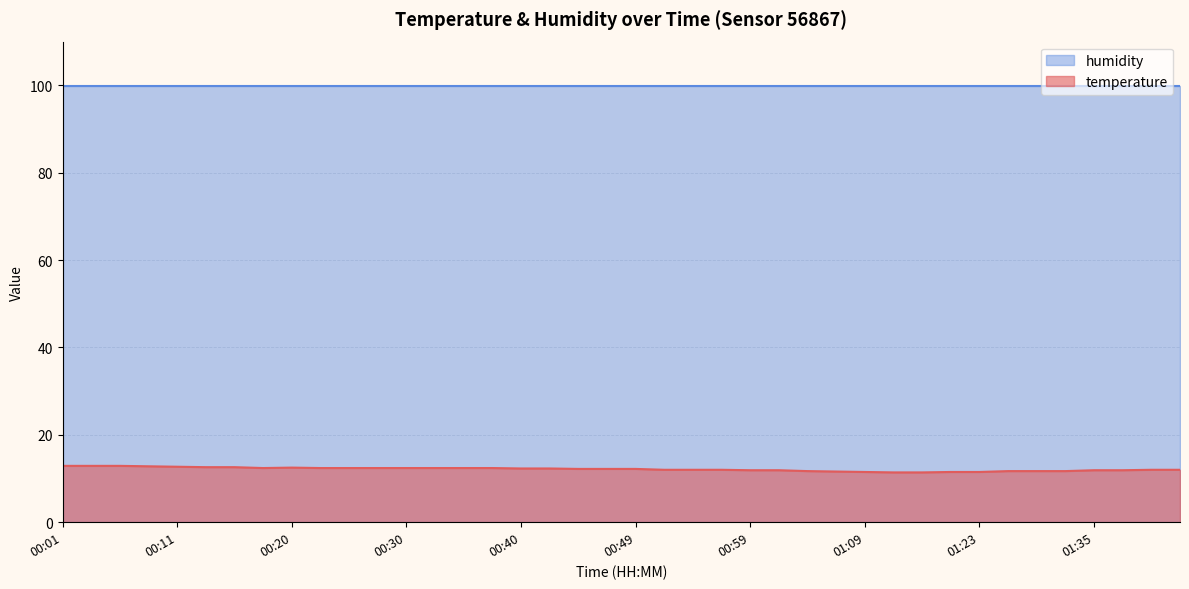

List the labels in order of value, largest first.

00:01, 00:03, 00:06, 00:08, 00:11, 00:13, 00:15, 00:20, 00:18, 00:23, 00:25, 00:28, 00:30, 00:32, 00:35, 00:37, 00:40, 00:42, 00:45, 00:47, 00:49, 00:52, 00:54, 00:57, 01:40, 01:43, 00:59, 01:02, 01:35, 01:38, 01:04, 01:28, 01:30, 01:33, 01:07, 01:09, 01:20, 01:23, 01:12, 01:17